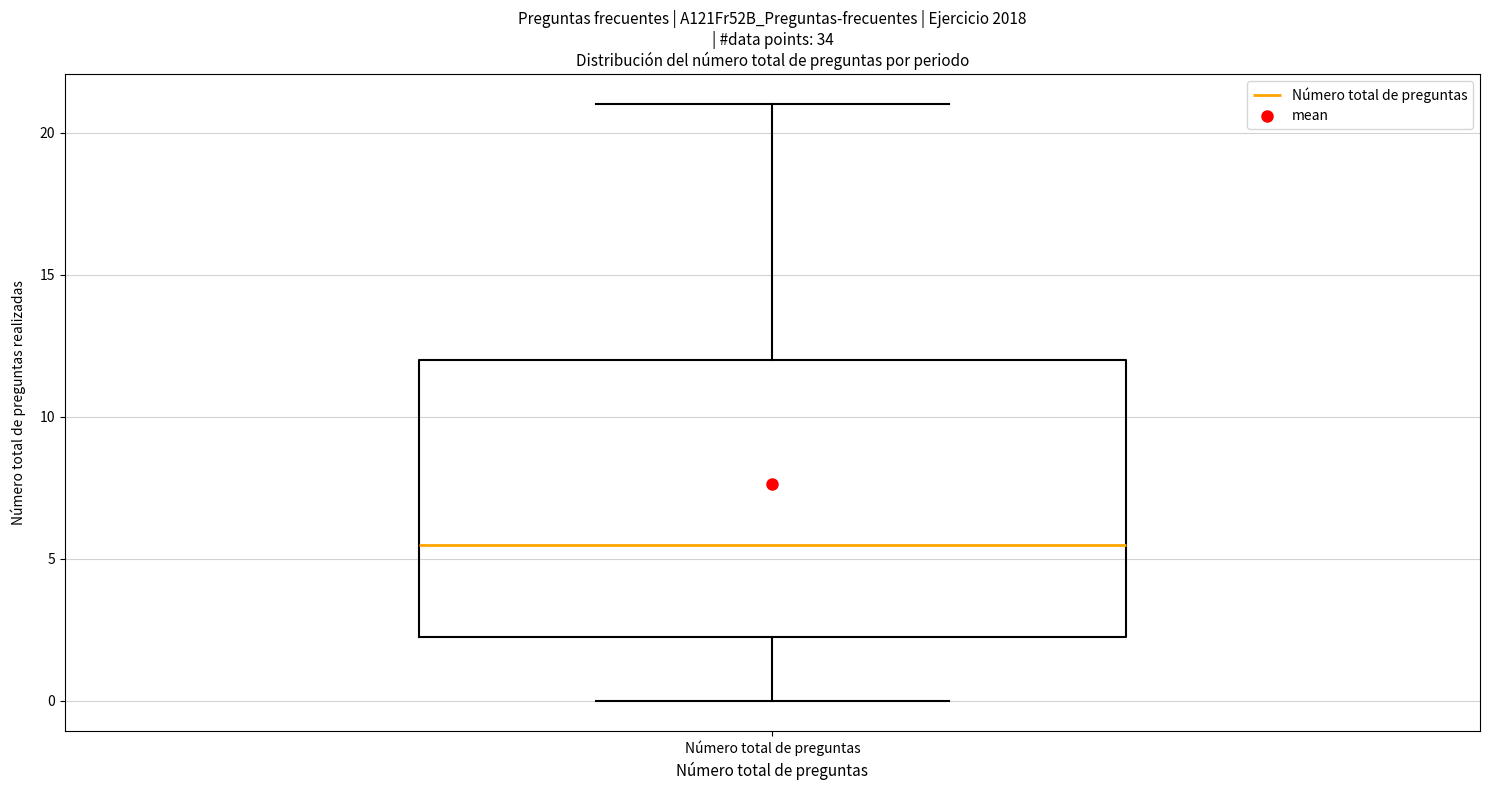

Read this box plot against the y-axis: the position of the median line, the range covered by the box, and the ends of both whiskers. The values are not printed on the chart, so give them approximately, as read against the axis.

median 5.5, box 2.5 to 12.0, whiskers 0.0 to 21.0